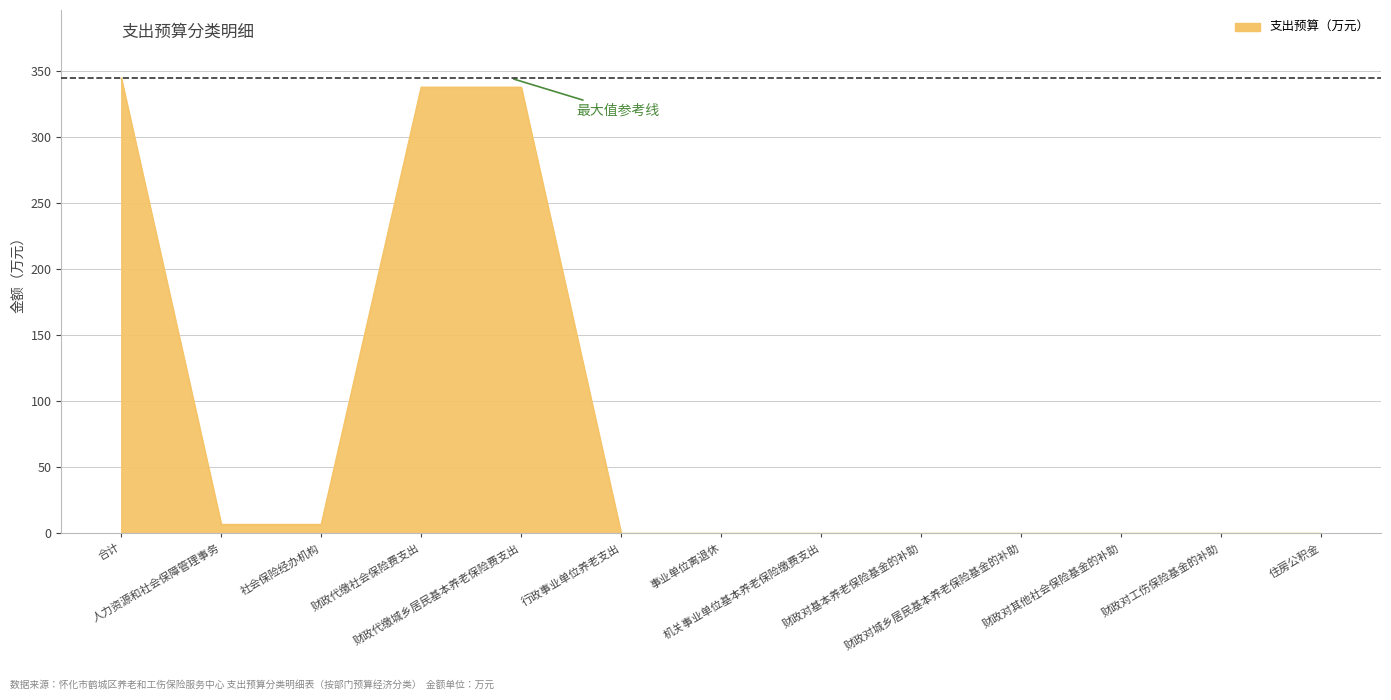

What is the maximum value shown in the chart?

344.8